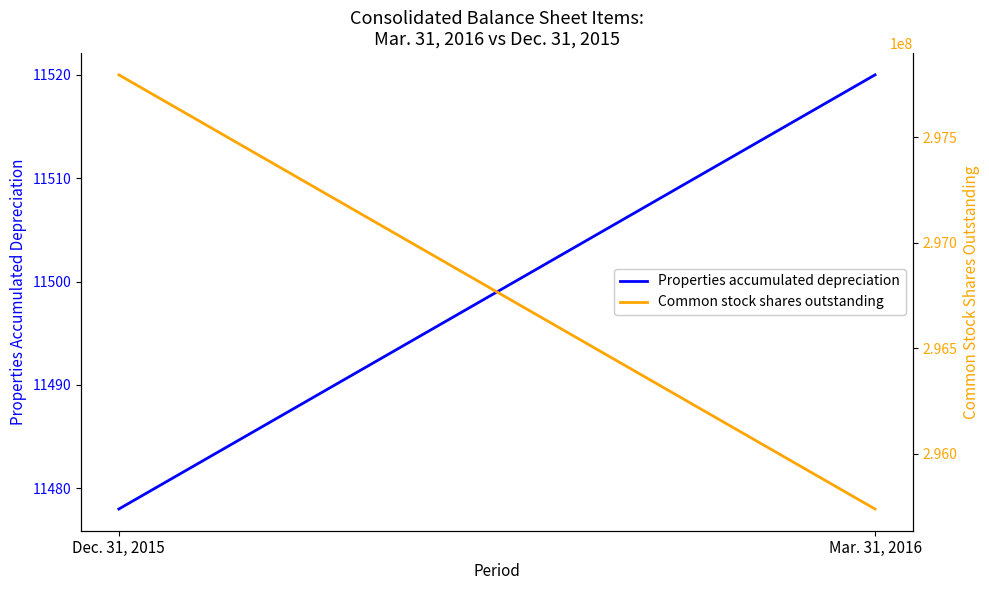

Rank the categories by Common stock shares outstanding value from lowest to highest.

Mar. 31, 2016, Dec. 31, 2015